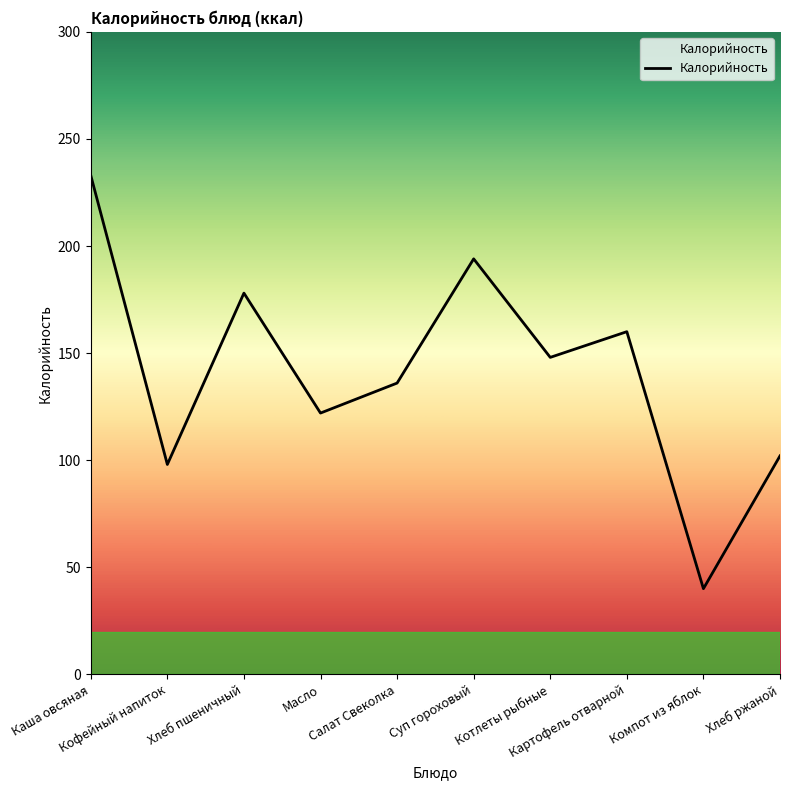

Reading left to right, what are all the values shown in this chart?

Каша овсяная=233	Кофейный напиток=98	Хлеб пшеничный=178	Масло=122	Салат Свеколка=136	Суп гороховый=194	Котлеты рыбные=148	Картофель отварной=160	Компот из яблок=40	Хлеб ржаной=102